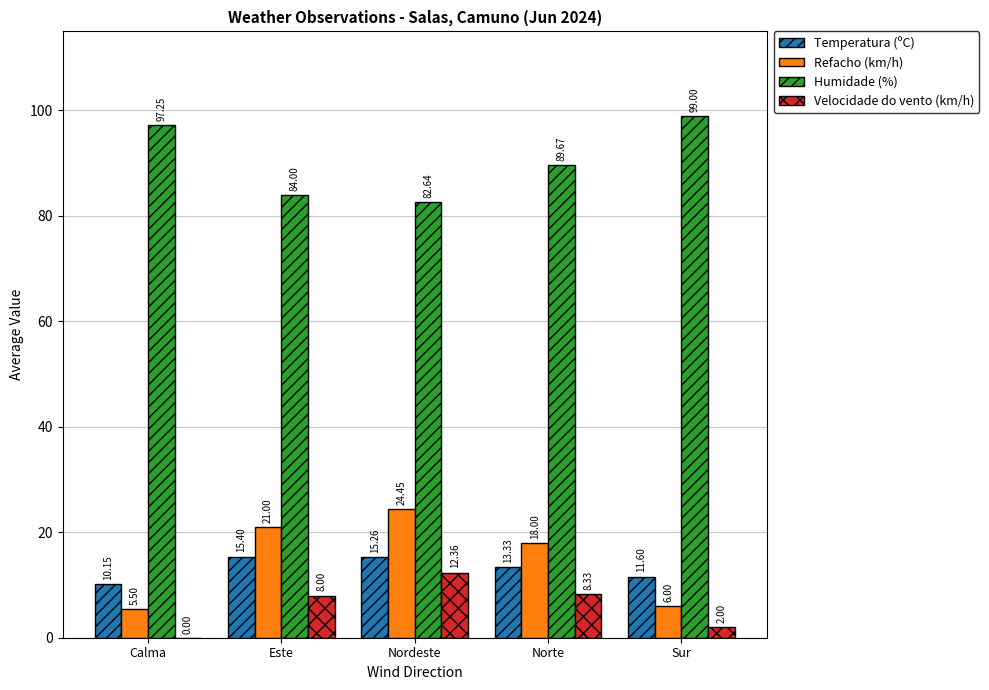

What is the sum of all Humidade (%) values?

452.6